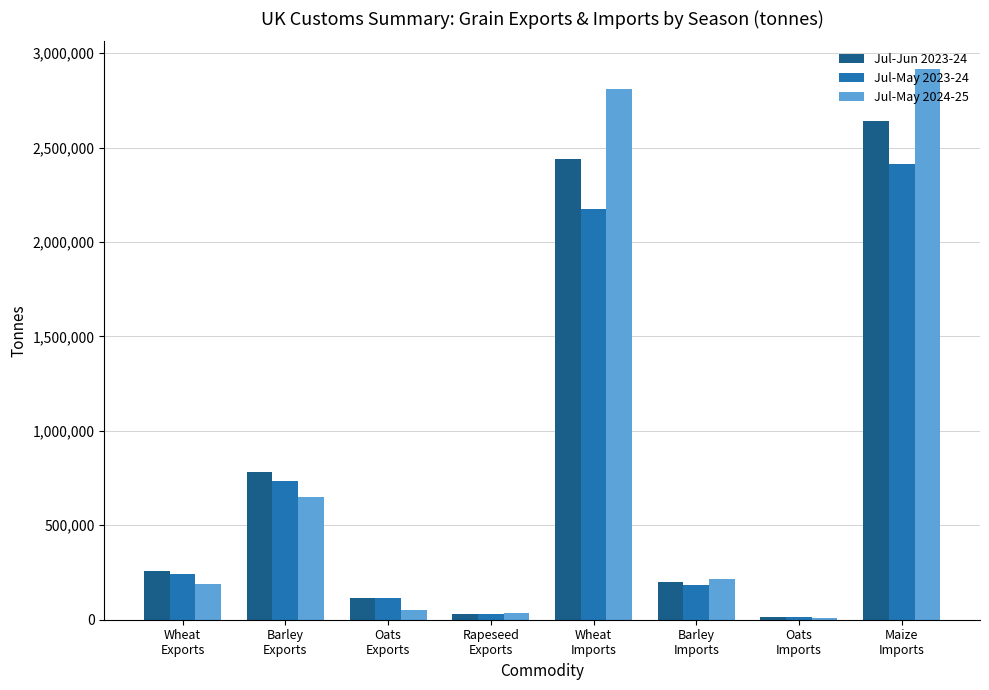

Reading left to right, transcribe all the data shown in this chart.

Jul-Jun 2023-24: 257899	779578	116378	32051	2437747	201685	15551	2642450
Jul-May 2023-24: 242280	735210	115426	32028	2173298	184460	14302	2411423
Jul-May 2024-25: 188061	647889	52493	35469	2808655	215573	10591	2916549